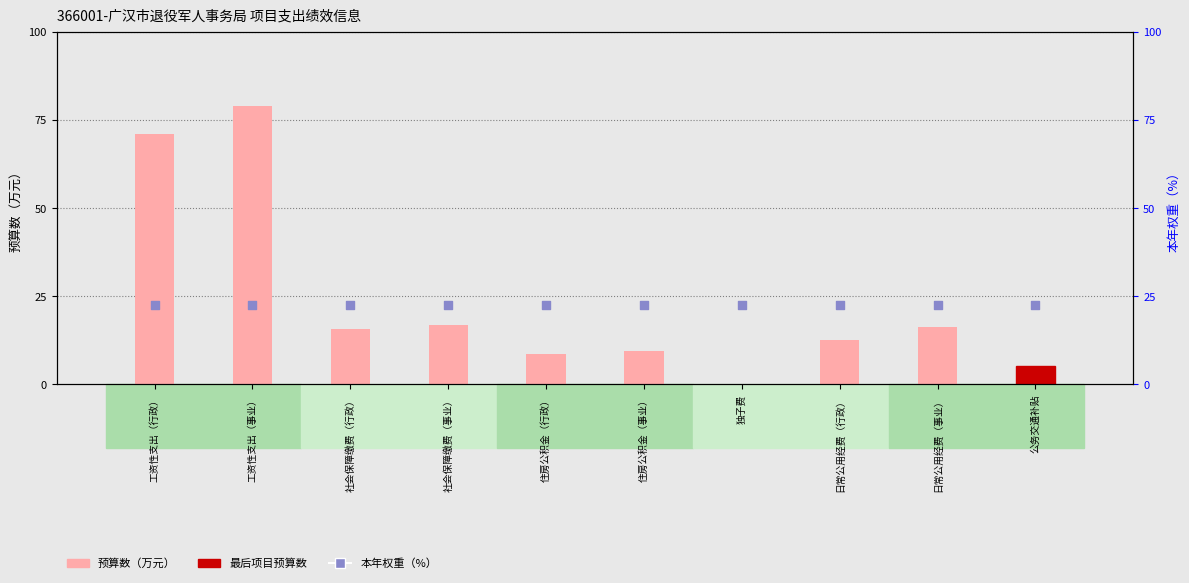

Is the value of 预算数 at 住房公积金（行政） greater than the value of 本年权重 at 日常公用经费（事业）?

No